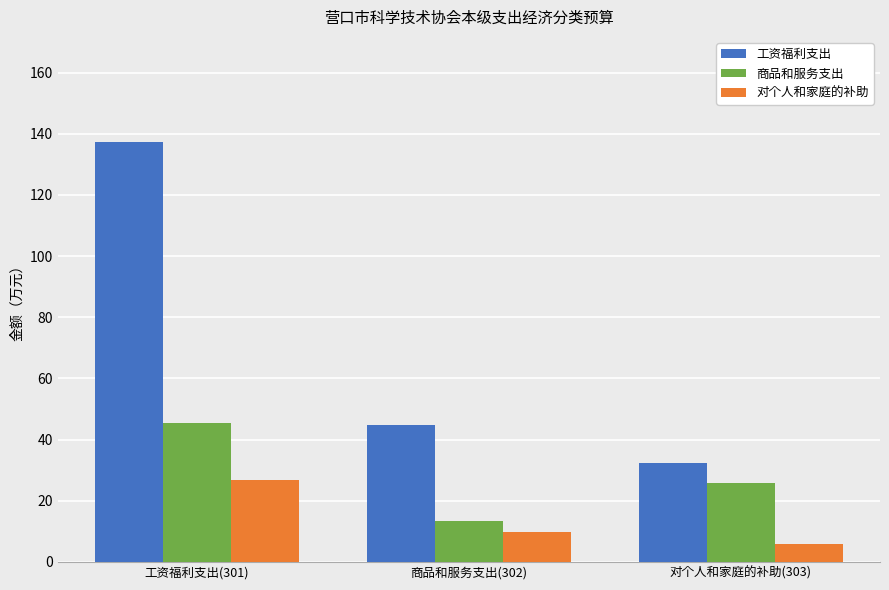

Reading left to right, transcribe all the data shown in this chart.

工资福利支出: 工资福利支出(301)=137.4	商品和服务支出(302)=44.8	对个人和家庭的补助(303)=32.3
商品和服务支出: 工资福利支出(301)=45.3	商品和服务支出(302)=13.5	对个人和家庭的补助(303)=25.9
对个人和家庭的补助: 工资福利支出(301)=26.7	商品和服务支出(302)=9.6	对个人和家庭的补助(303)=5.8